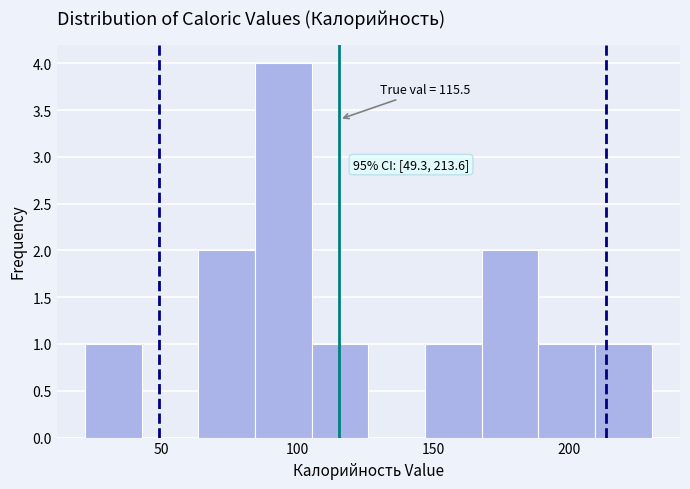

Over which range of the x-axis is the bar tallest?

85 to 105